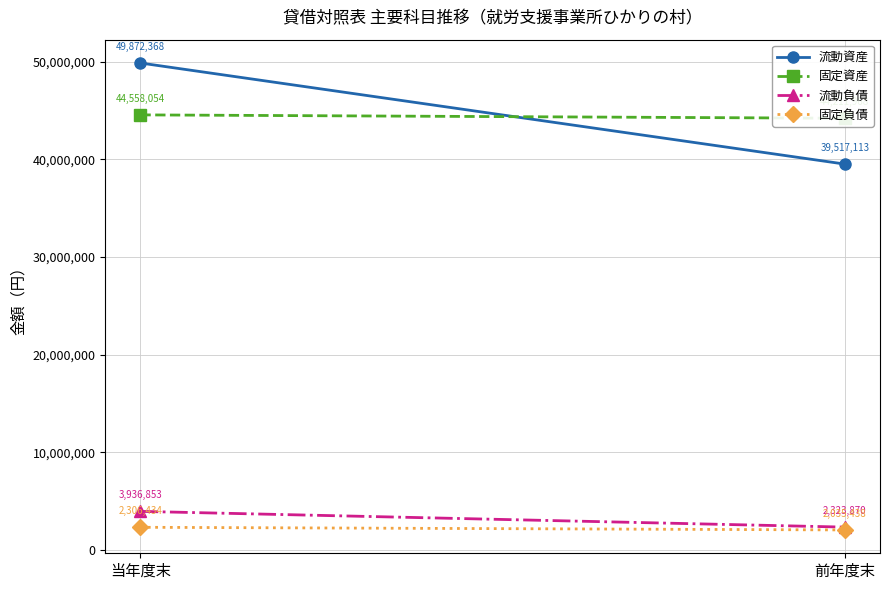

What is the label of the 1st point from the right?

前年度末